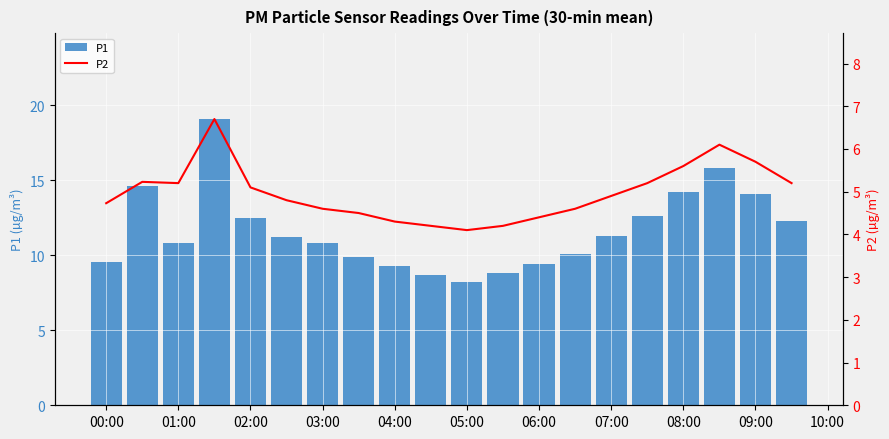

What is the difference between the second highest and second lowest values in the P1 series?

7.1